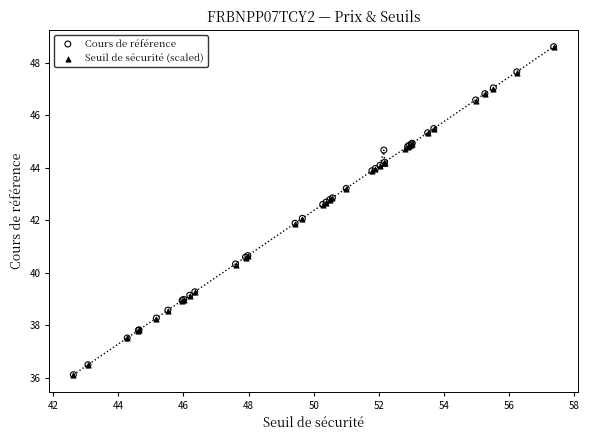

What are all the series names shown in the legend?

Cours de référence, Seuil de sécurité (scaled)